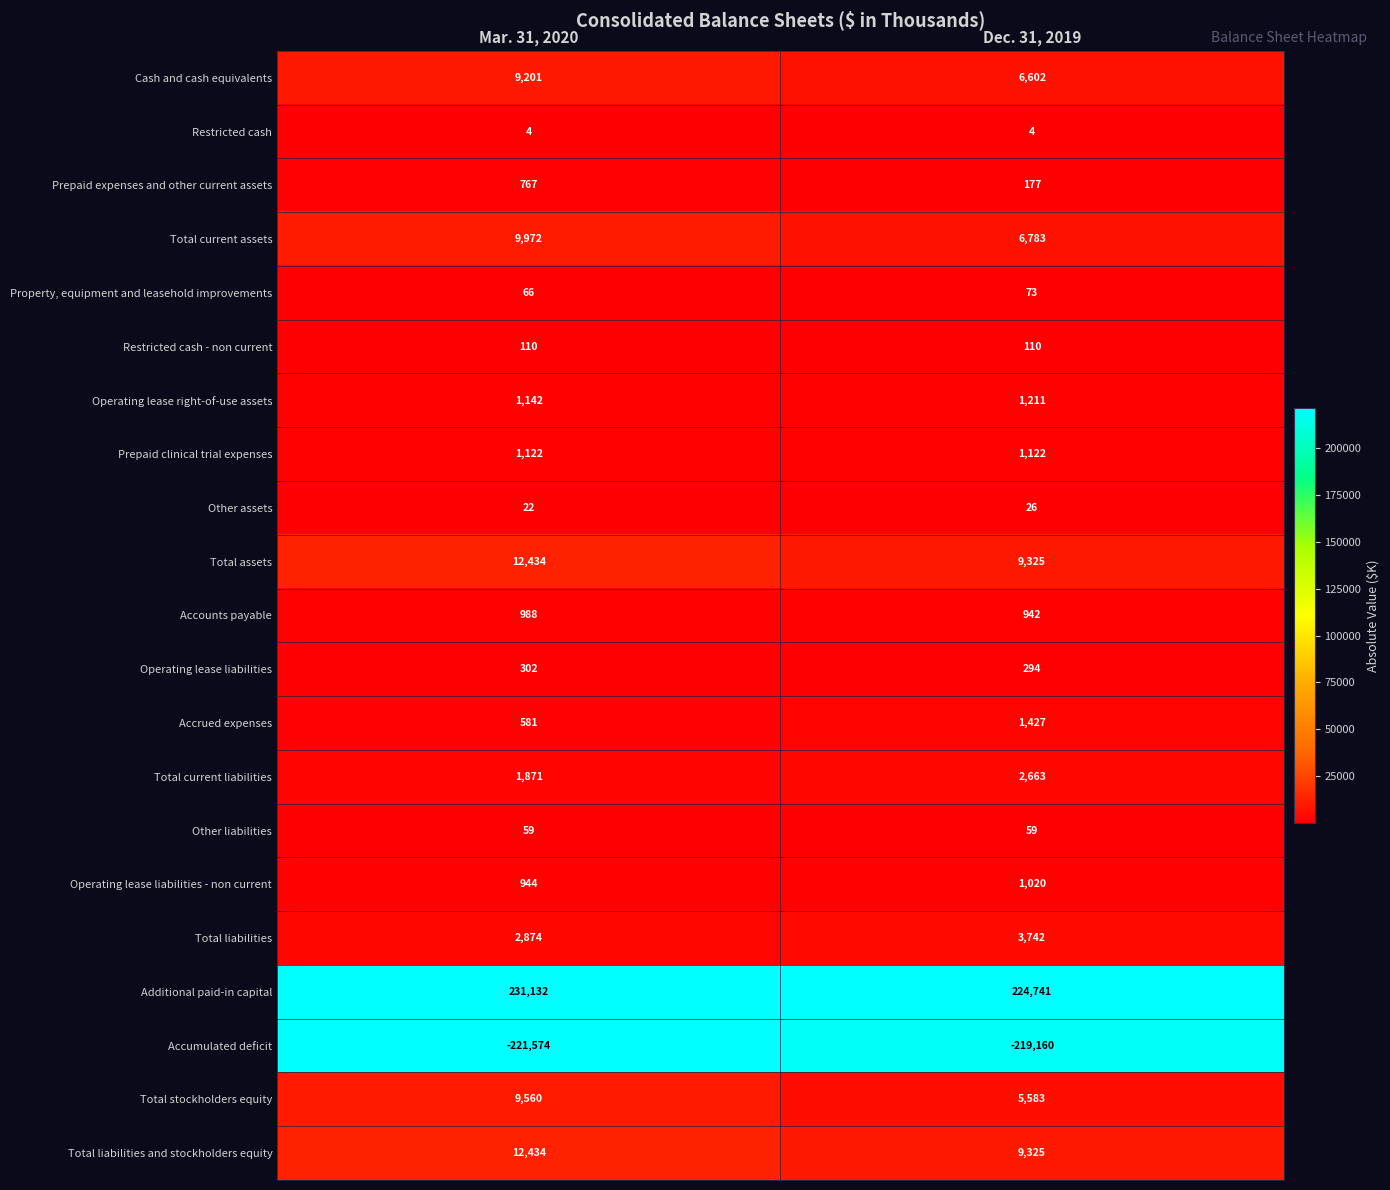

Where is Total current liabilities nearest to the value 2267?

Mar. 31, 2020